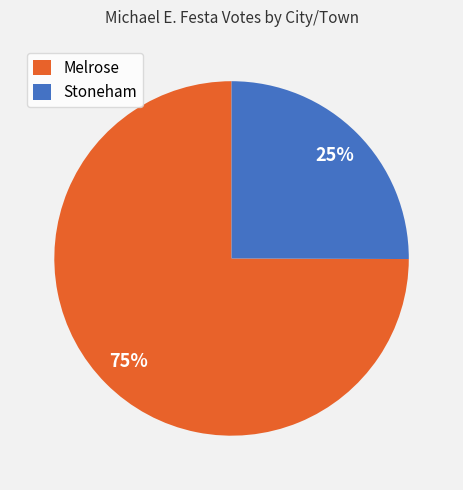

What percentage is the Stoneham slice, to the nearest percent?

25%